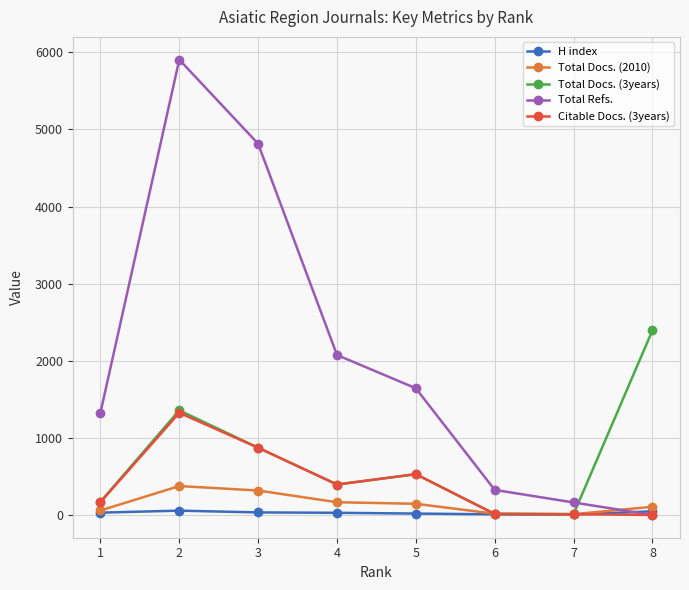

At how many categories does at least one series exceed 2732?

2